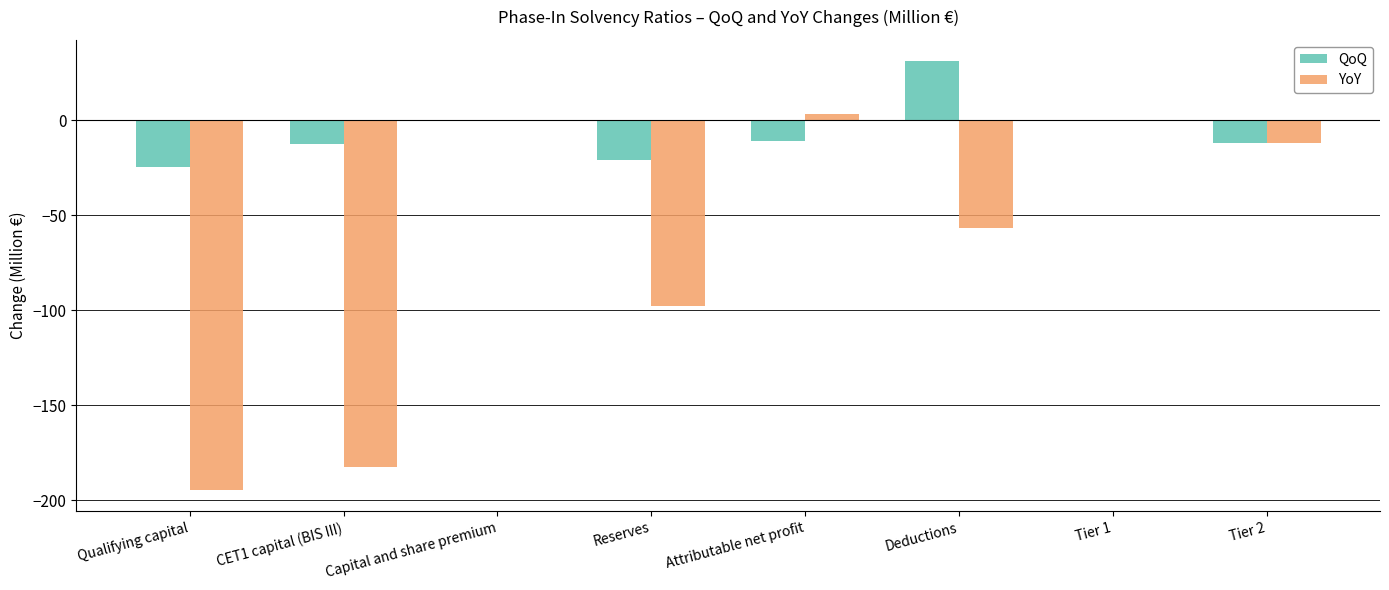

Which category has the highest value across all series?

Deductions